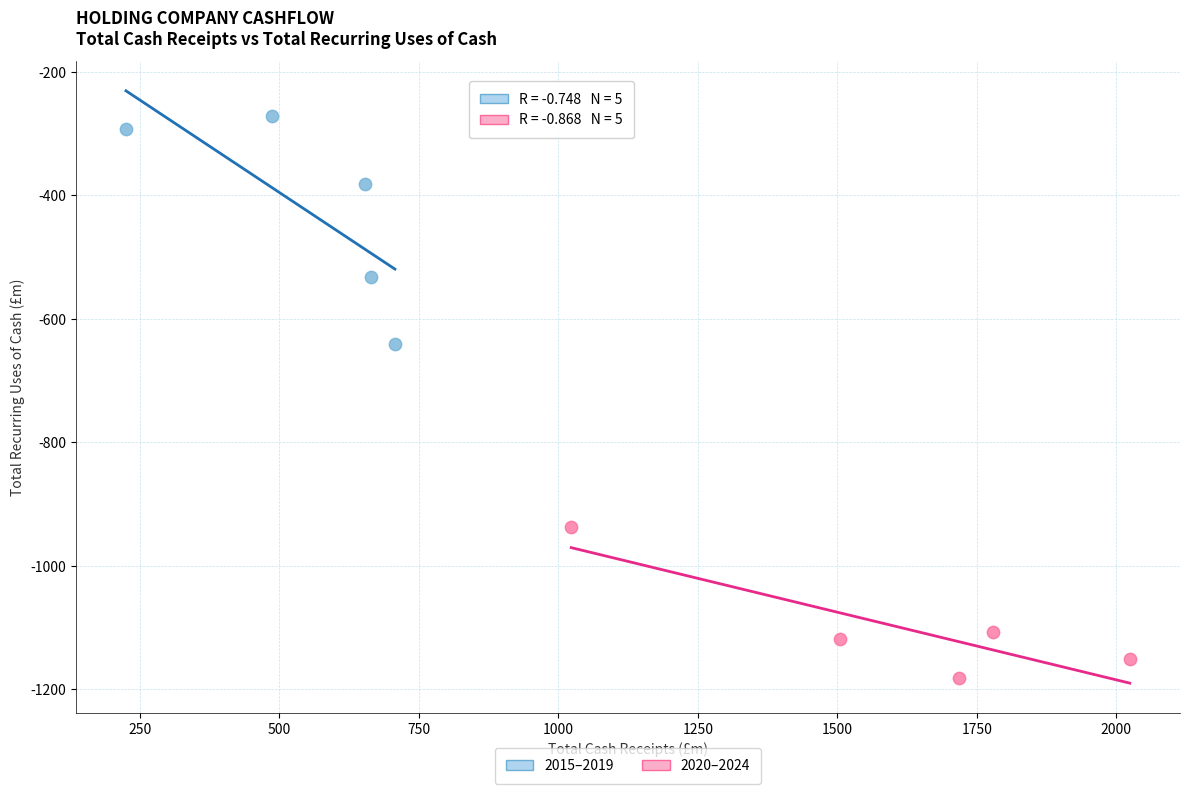

Which series has the largest Y range (max minus min)?

2015–2019